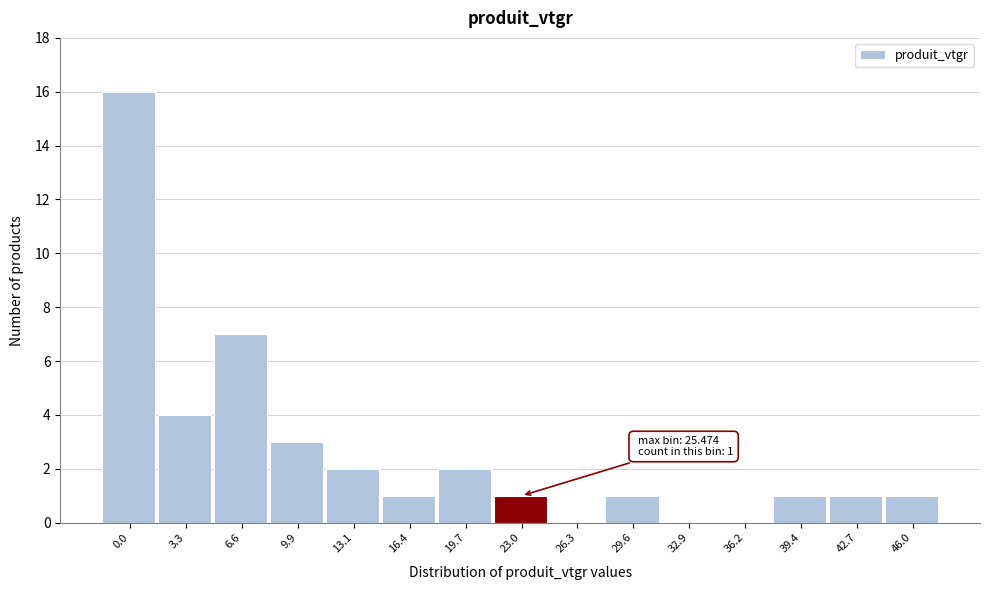

Reading right to left, extract all data points from this chart.

46.0=1	42.7=1	39.4=1	36.2=0	32.9=0	29.6=1	26.3=0	23.0=1	19.7=2	16.4=1	13.1=2	9.9=3	6.6=7	3.3=4	0.0=16